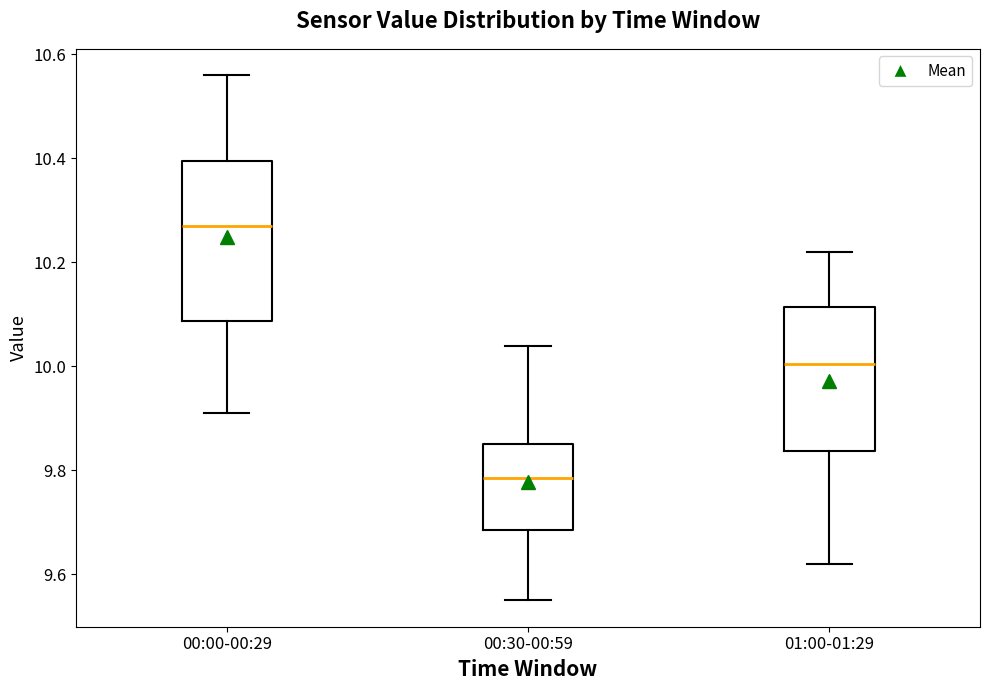

Where does the median line of the box for 00:30-00:59 sit on the y-axis? The values are not printed on the chart, so give them approximately, as read against the axis.

9.78